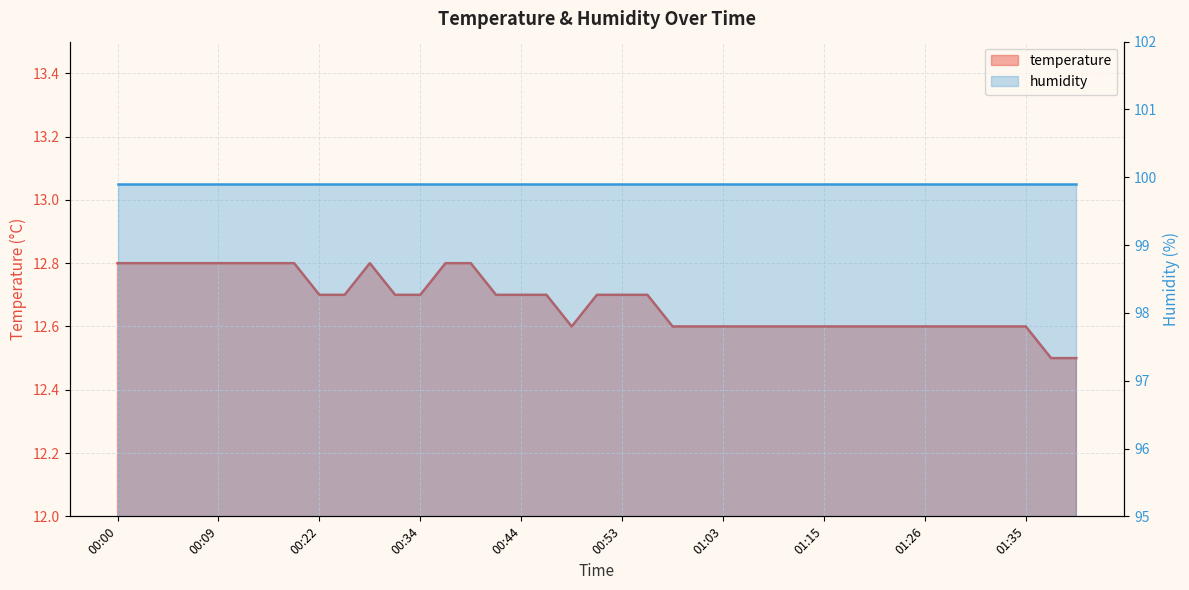

The chart shows a value of 21.5 at 01:18. True or false?

False